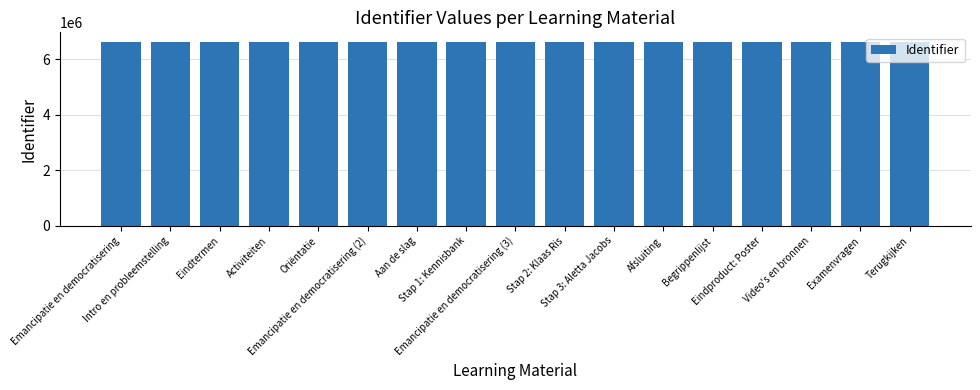

What is the change in value from Activiteiten to Stap 1: Kennisbank?

+7